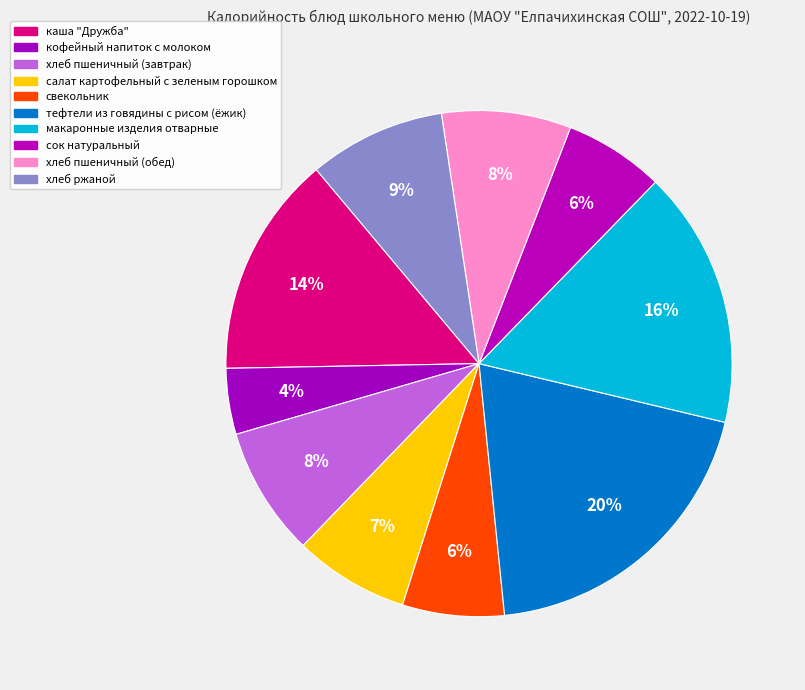

What percentage is the каша "Дружба" slice, to the nearest percent?

14%